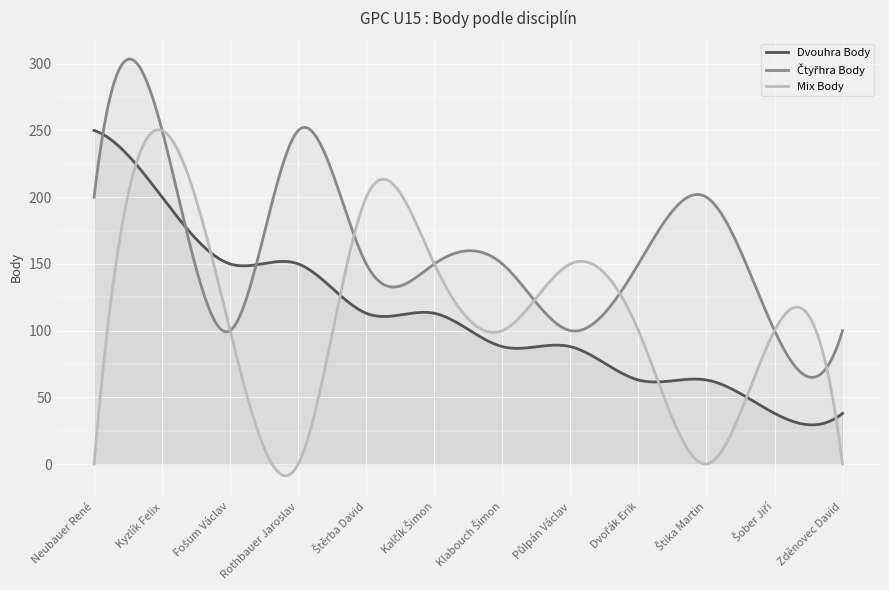

List the series in order of their peak value, lowest first.

Dvouhra Body, Čtyřhra Body, Mix Body